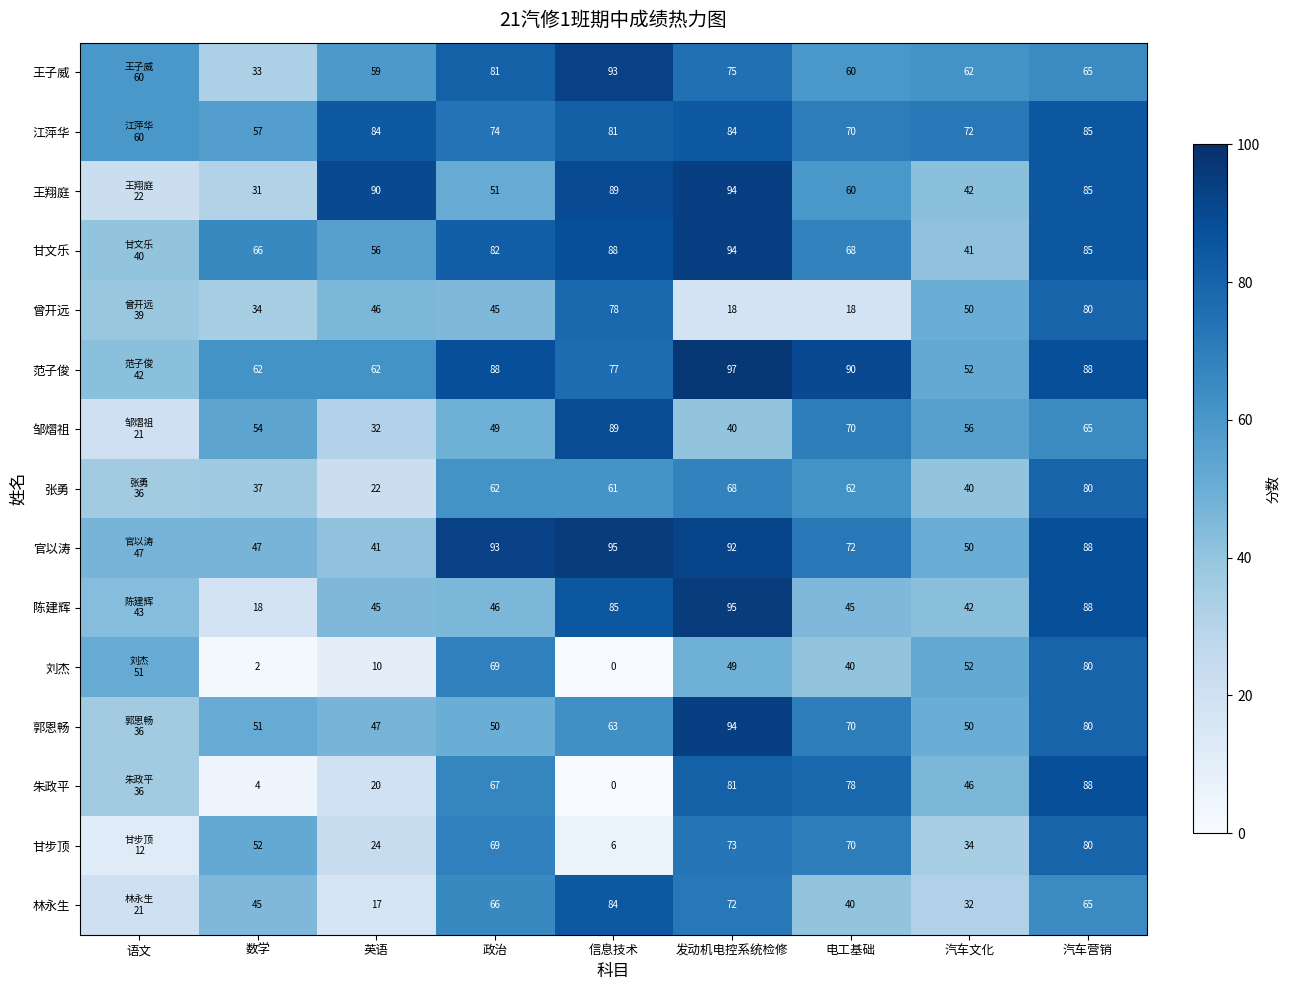

Which label corresponds to the smallest value in the chart?

信息技术